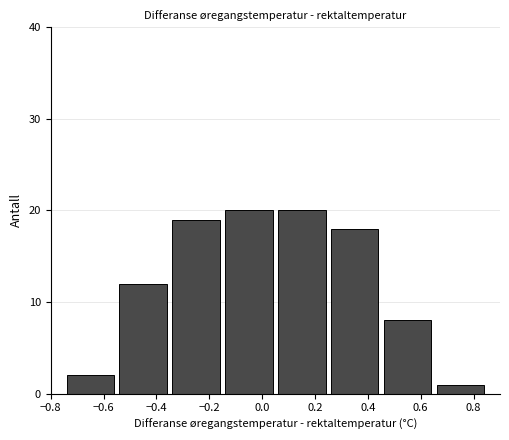

Reading left to right, transcribe this chart: for each bar, give the range it covers on the x-axis and its height. The values are not printed on the chart, so give them approximately, as read against the axis.

-0.75 to -0.55: 2
-0.55 to -0.35: 12
-0.35 to -0.15: 19
-0.15 to 0.05: 20
0.05 to 0.25: 20
0.25 to 0.45: 18
0.45 to 0.65: 8
0.65 to 0.85: 1